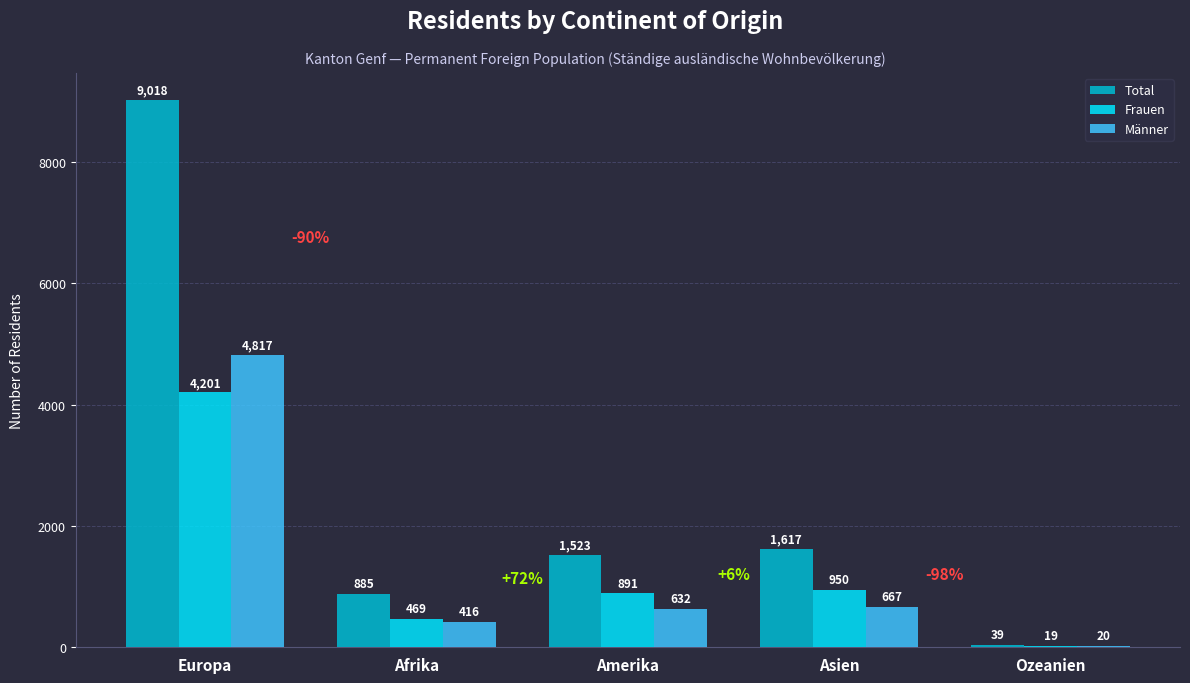

How many series are shown in this chart?

3